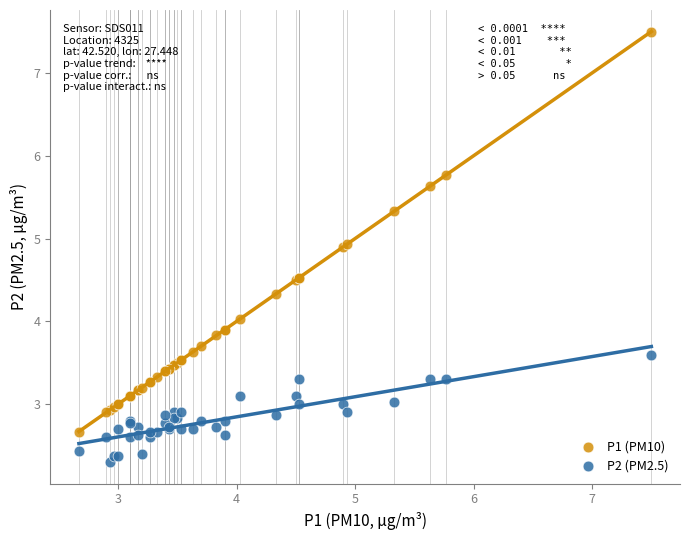

Which series has the widest spread of Y values?

P1 (PM10)